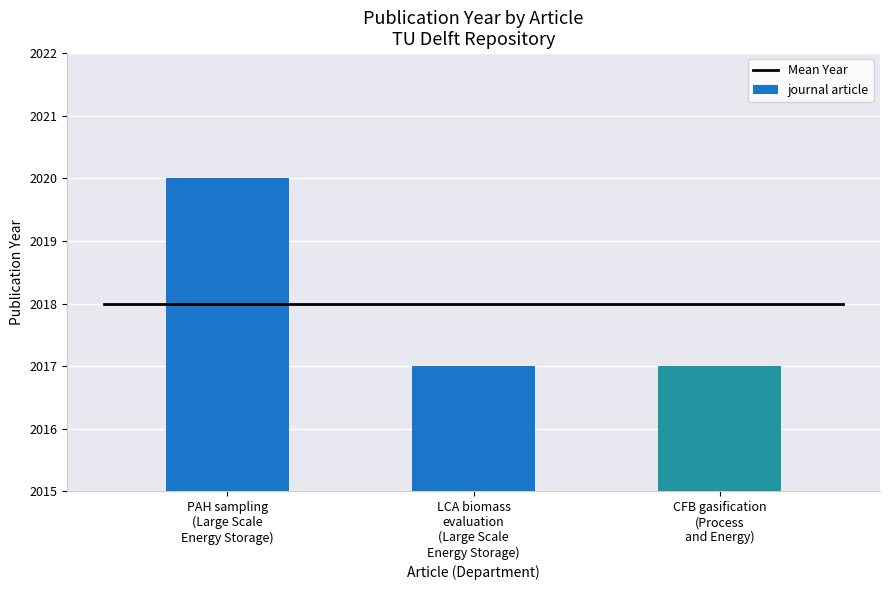

What is the sum of all values?

6054